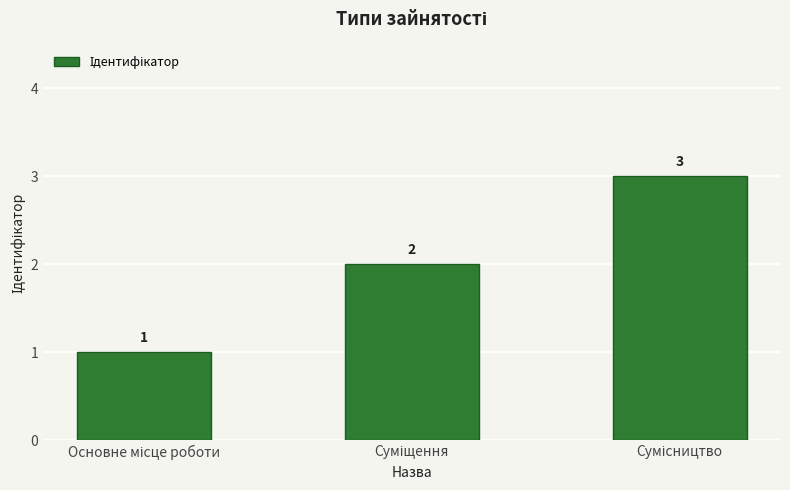

What is the value of the 3rd bar from the left?

3